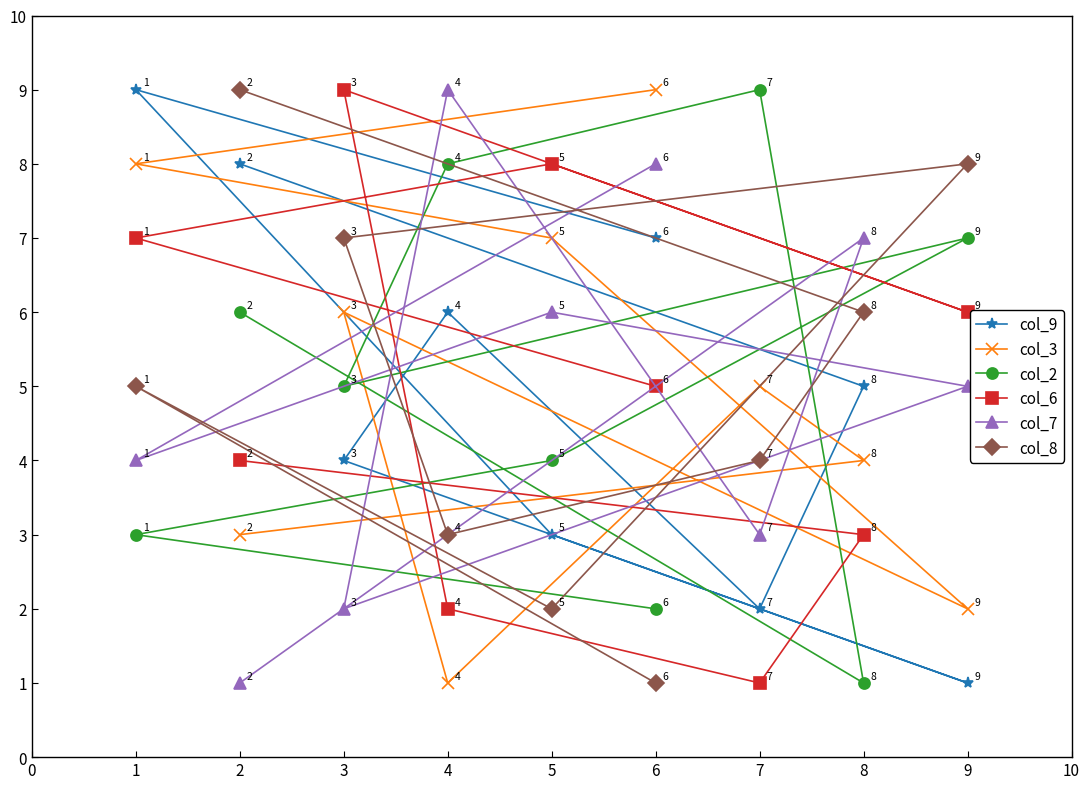

Rank the series by their maximum value, from highest to lowest.

col_9, col_3, col_2, col_6, col_7, col_8